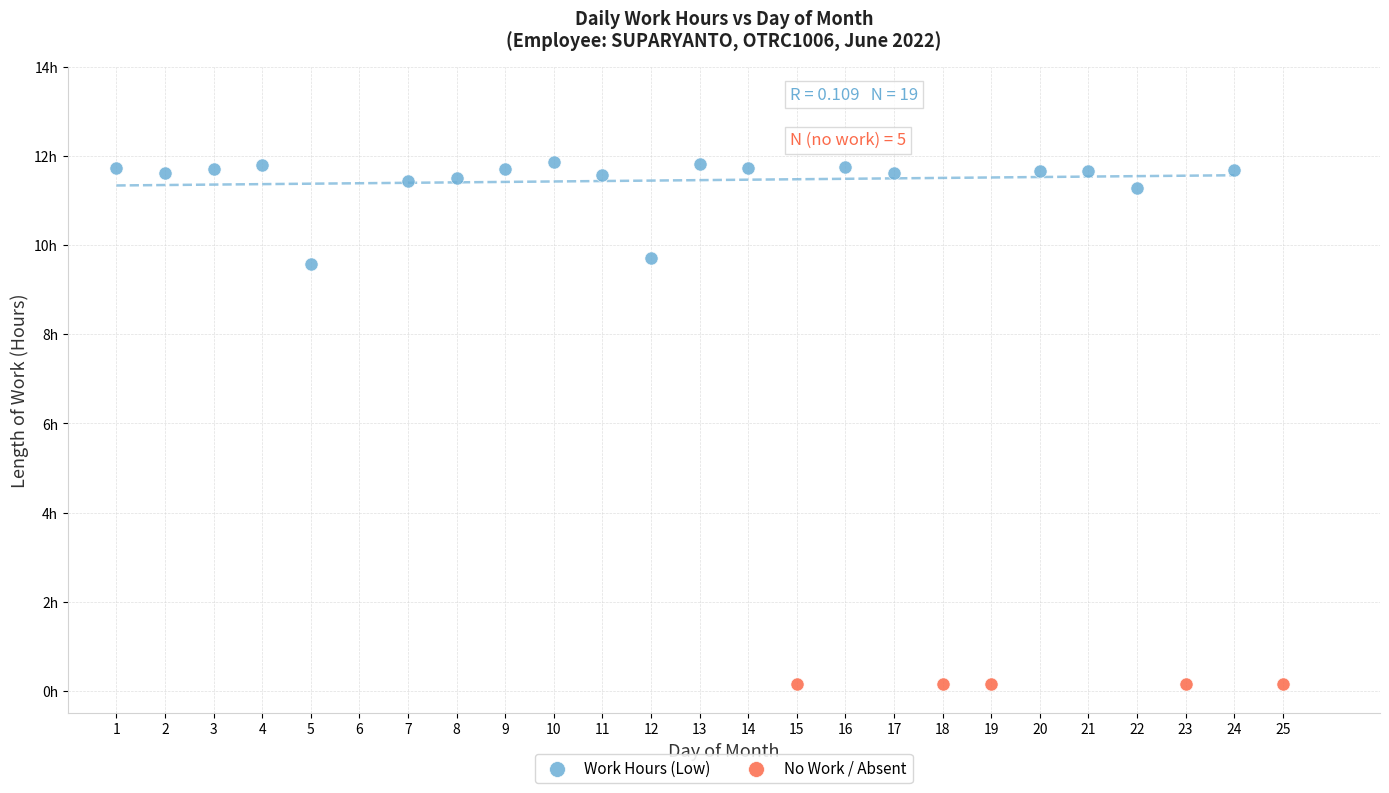

Which series reaches the minimum Y coordinate?

No Work / Absent